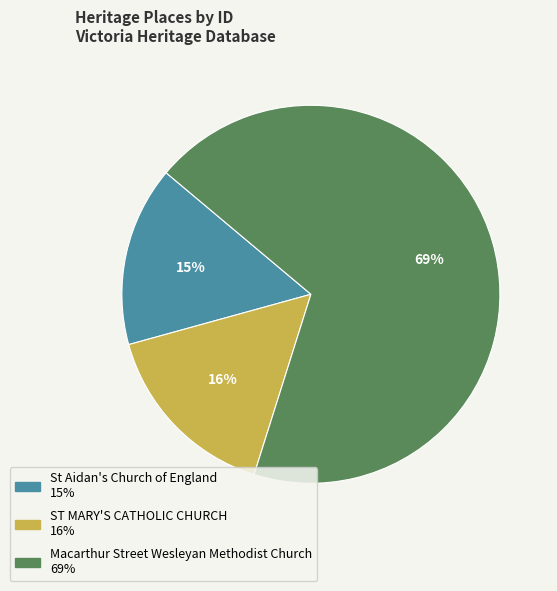

Is there any slice that represents more than half of the pie?

Yes